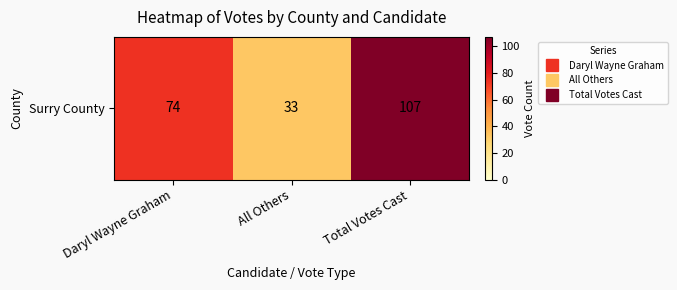

List the labels in order of value, smallest first.

All Others, Daryl Wayne Graham, Total Votes Cast